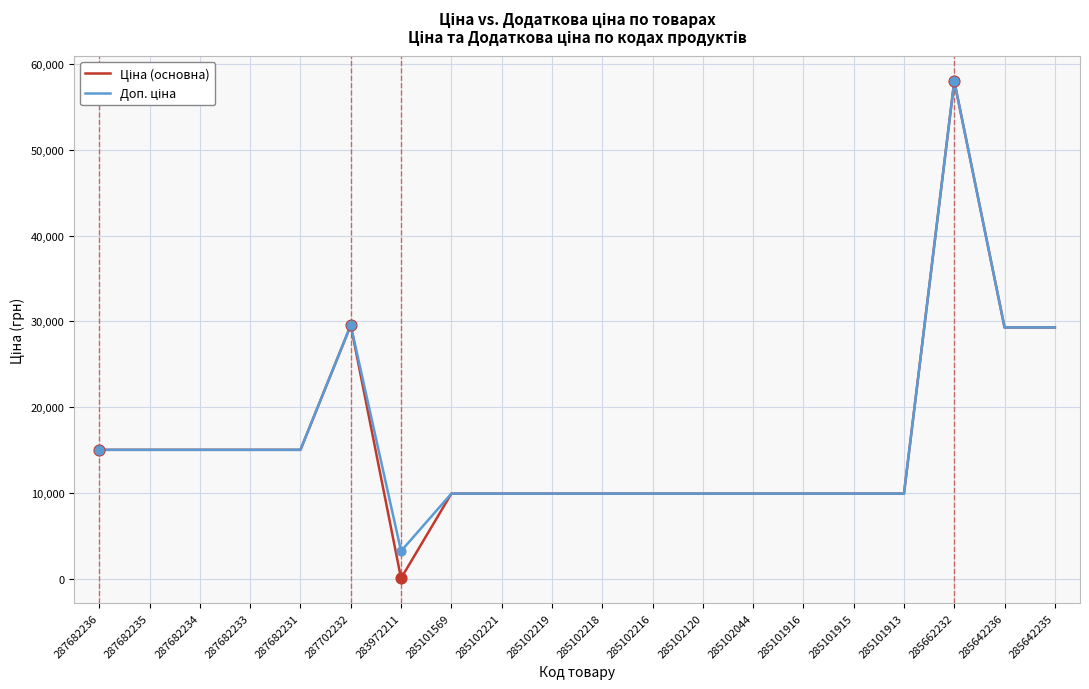

What is the total value across all series at 287682234?

30038.4